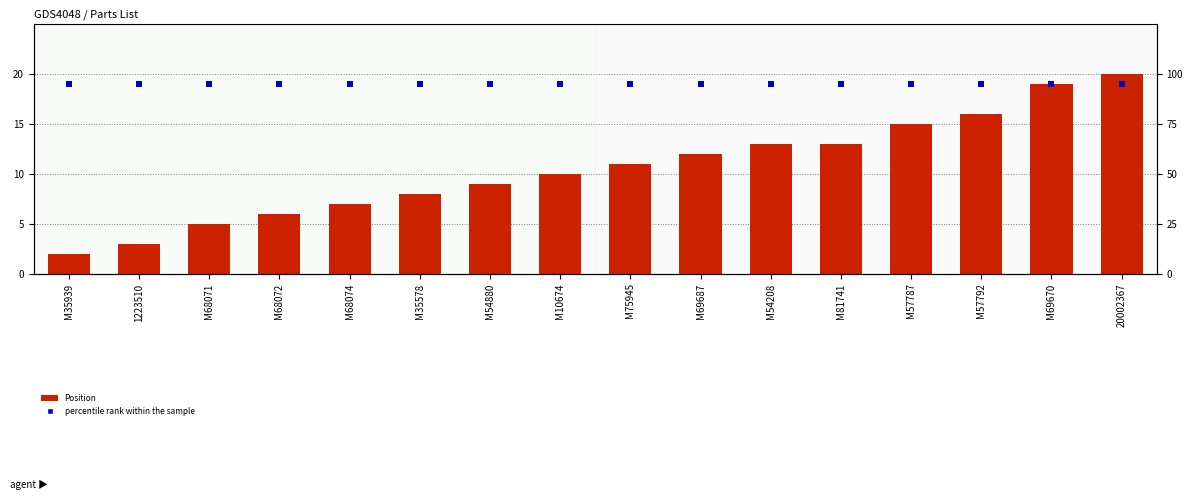

Which series has the largest total across all categories?

percentile rank within the sample